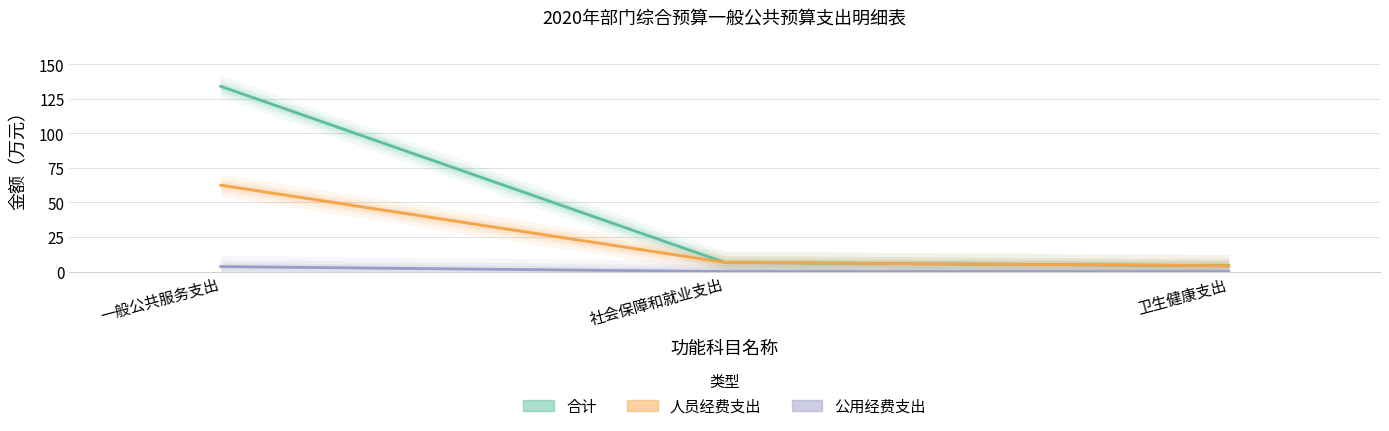

List the series in order of their overall mean, lowest first.

公用经费支出, 人员经费支出, 合计